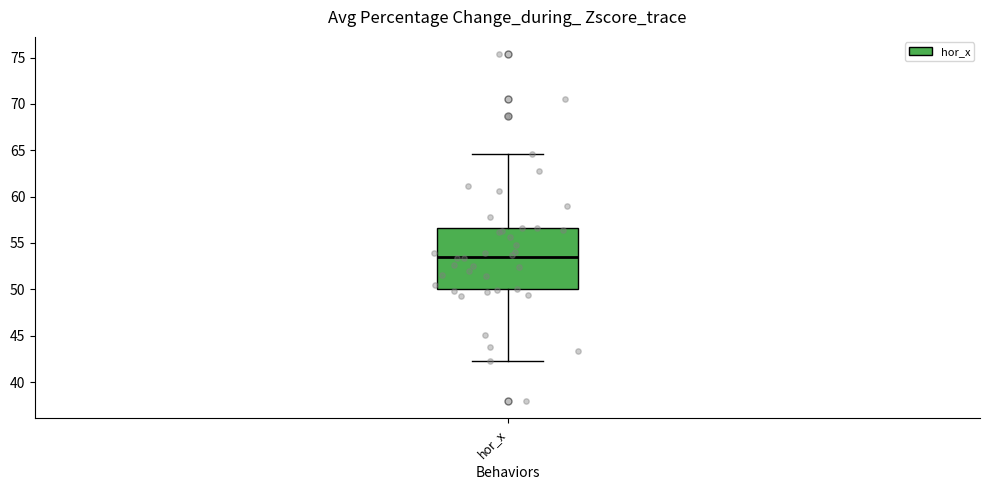

Transcribe this box plot: give where the median line is, the range the box spans, and where the two whiskers end, as read against the y-axis. The values are not printed on the chart, so give them approximately, as read against the axis.

median 53.5, box 50.0 to 56.5, whiskers 42.5 to 64.5